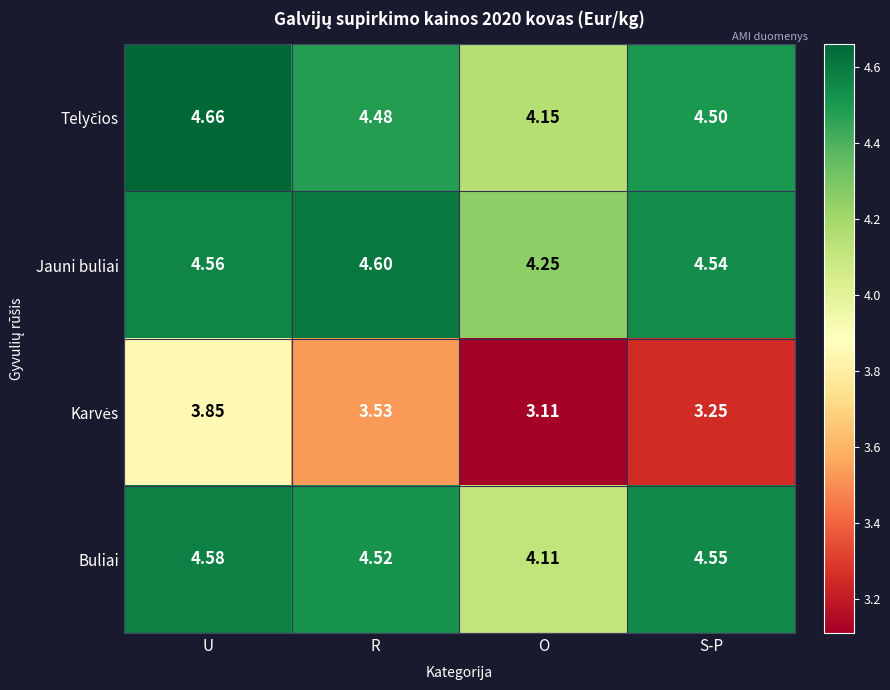

Which series has the largest total across all categories?

Jauni buliai